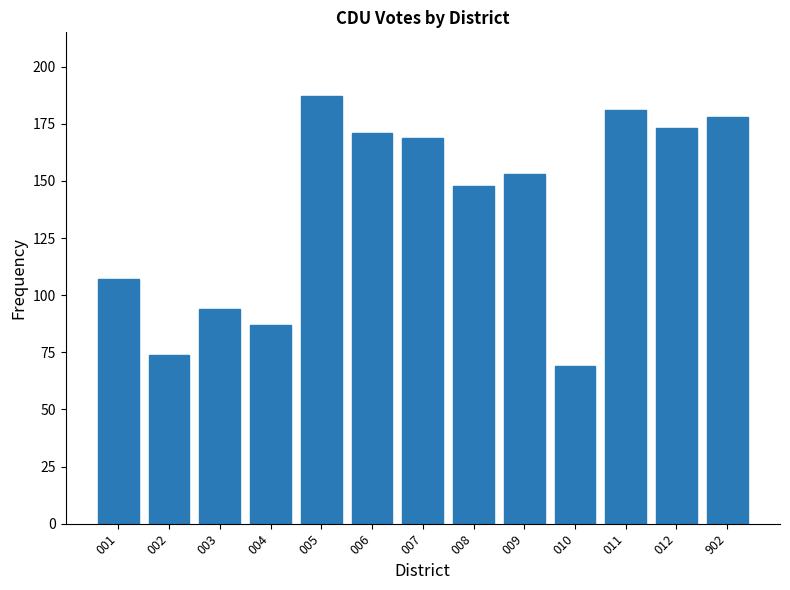

The value at 011 is 246. True or false?

False